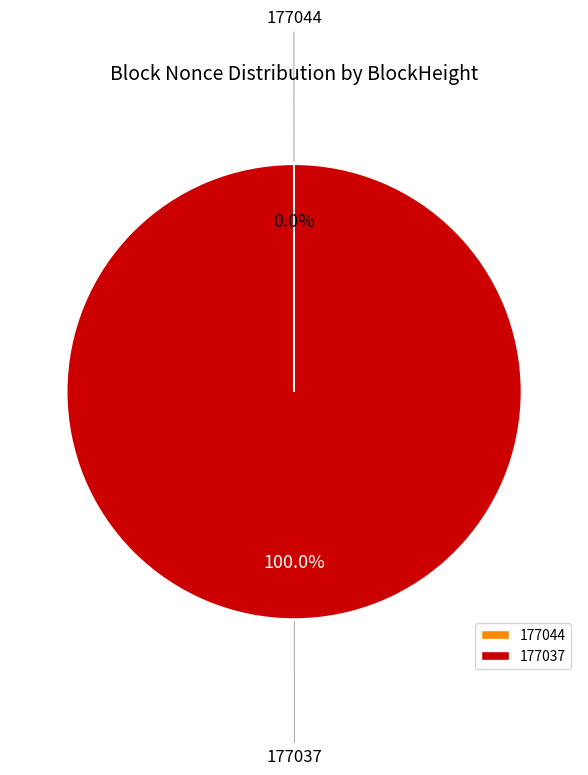

Which slice is the largest?

177037